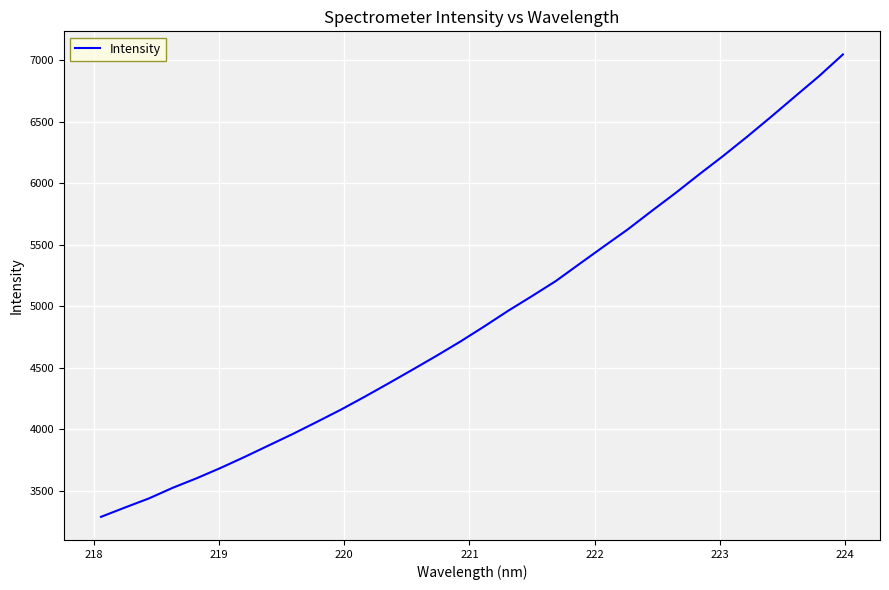

What is the smallest value displayed?

3289.2